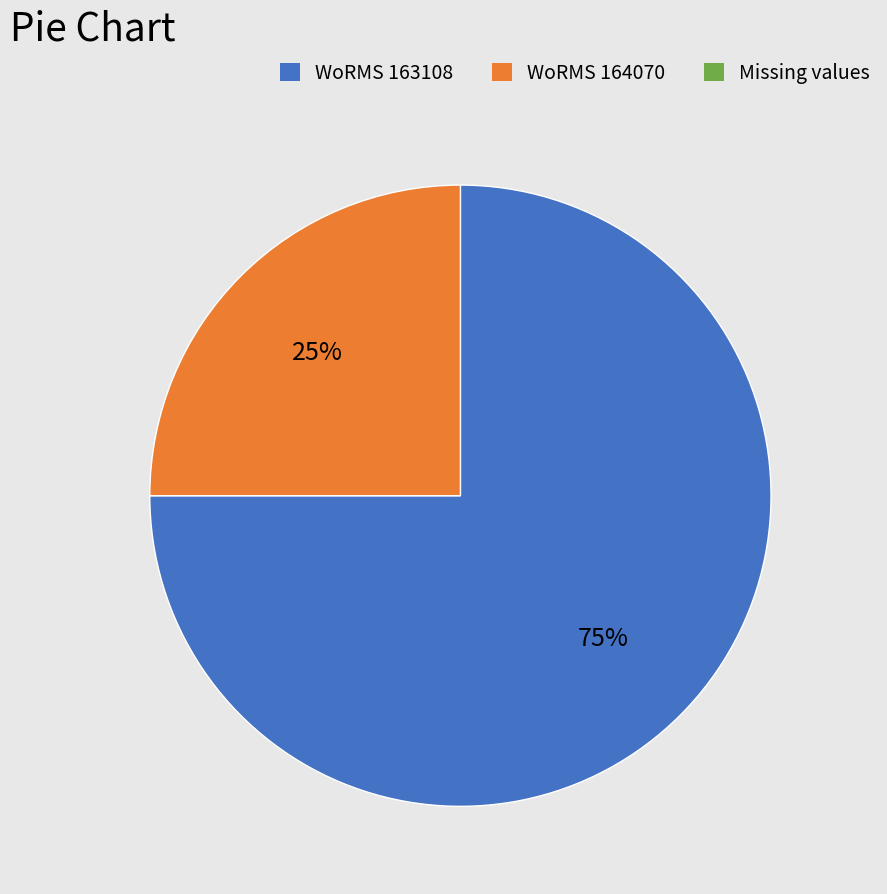

Does any single category account for the majority?

Yes